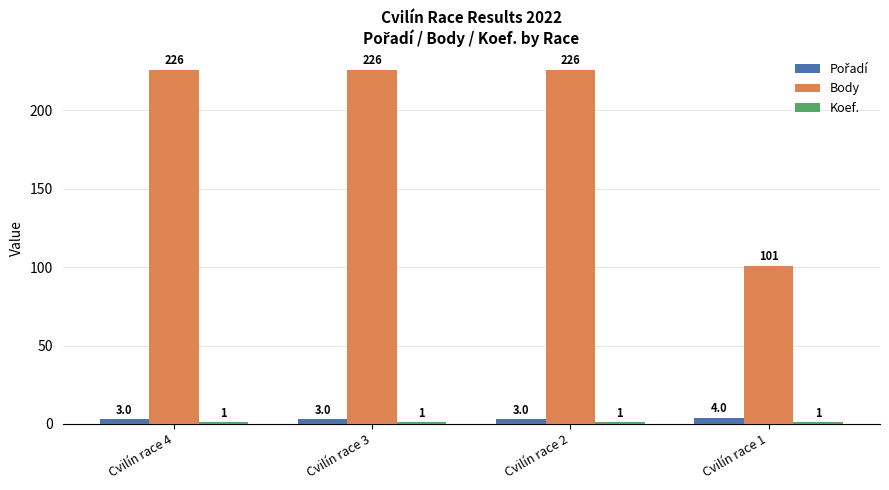

The value of Body at Cvilín race 2 is 100. True or false?

False